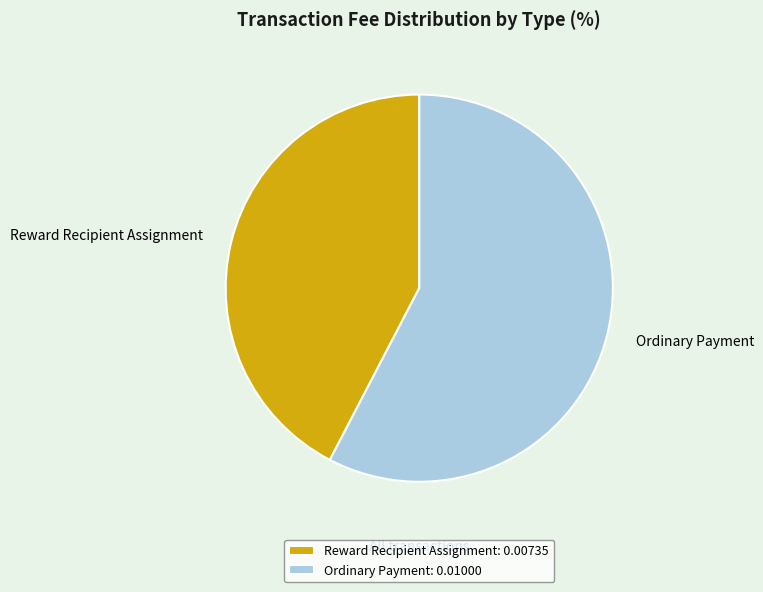

Which category has the smallest portion of the pie?

Reward Recipient Assignment